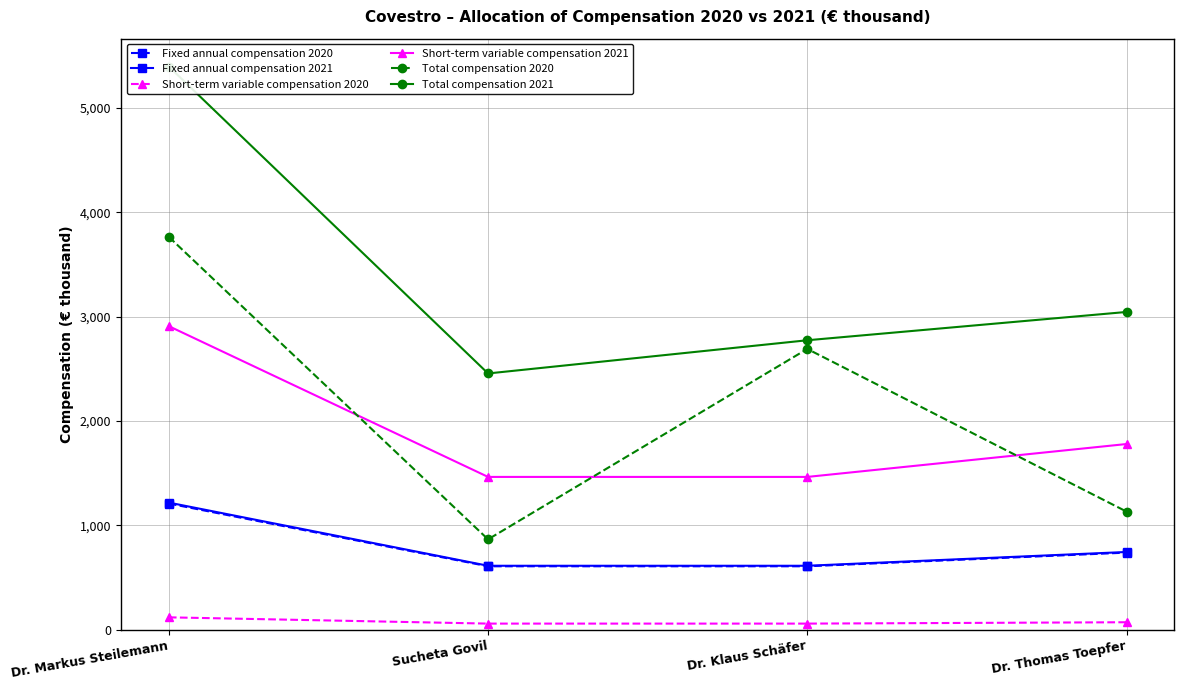

True or false: Short-term variable compensation 2020 and Fixed annual compensation 2020 intersect in this chart.

False